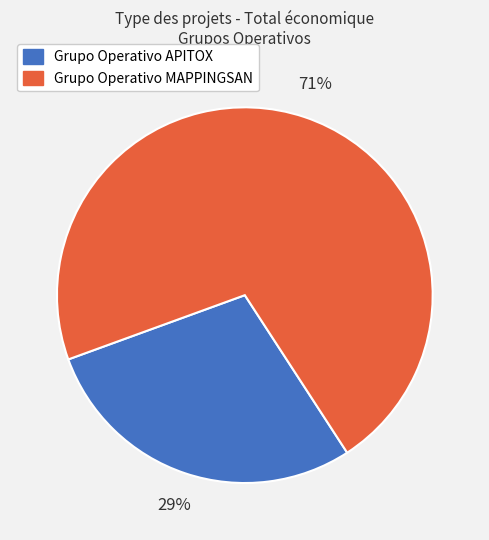

To the nearest percent, what percentage of the pie is Grupo Operativo MAPPINGSAN?

71%